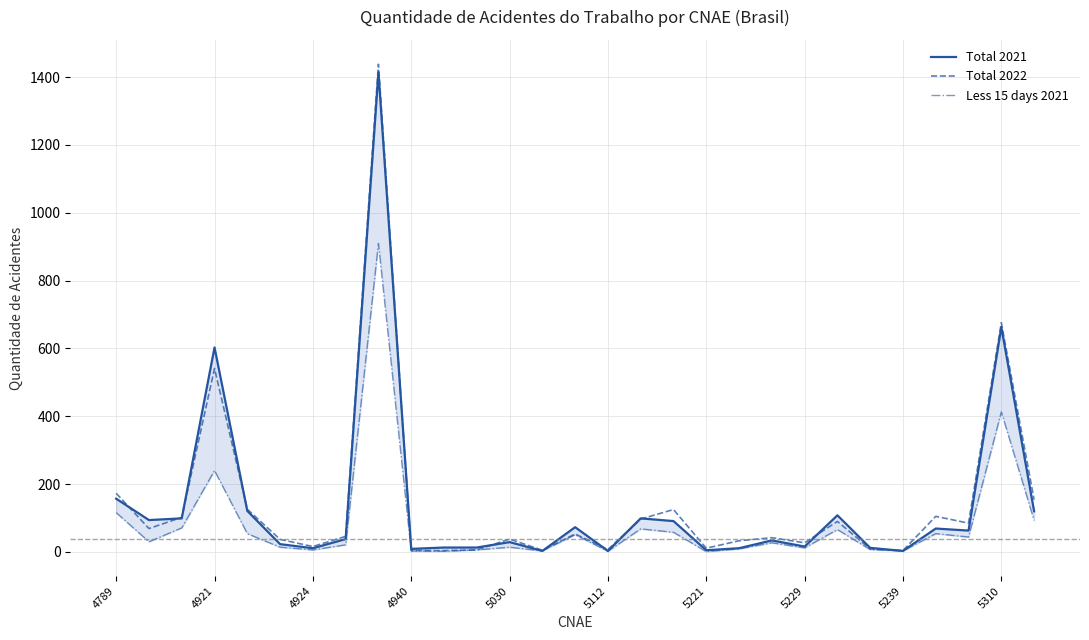

True or false: Less 15 days 2021 and Total 2022 cross at least once.

False